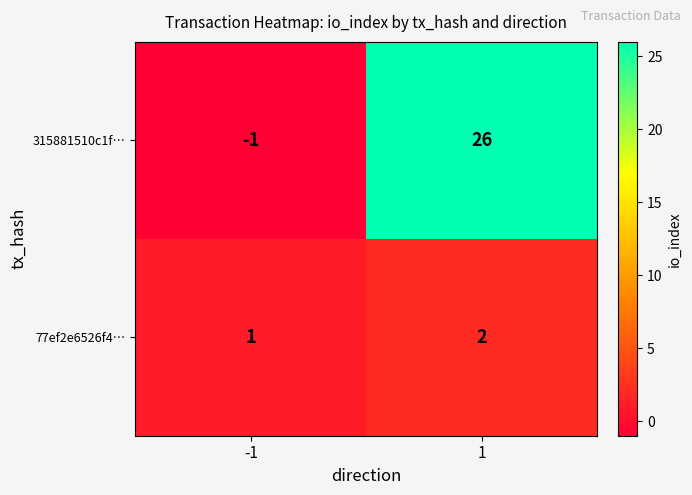

Reading left to right, list all the values displayed in this chart.

315881510c1f…: -1	26
77ef2e6526f4…: 1	2